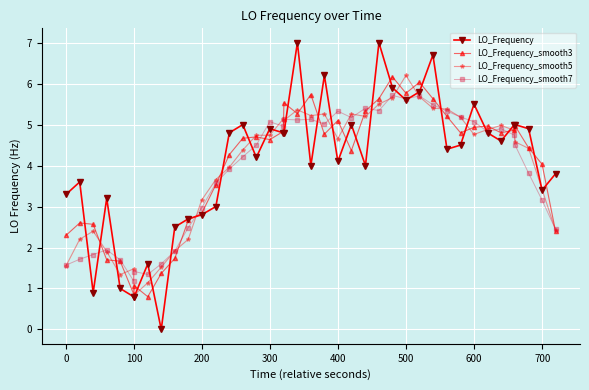

How many values in the LO_Frequency_smooth3 series exceed 4?

26